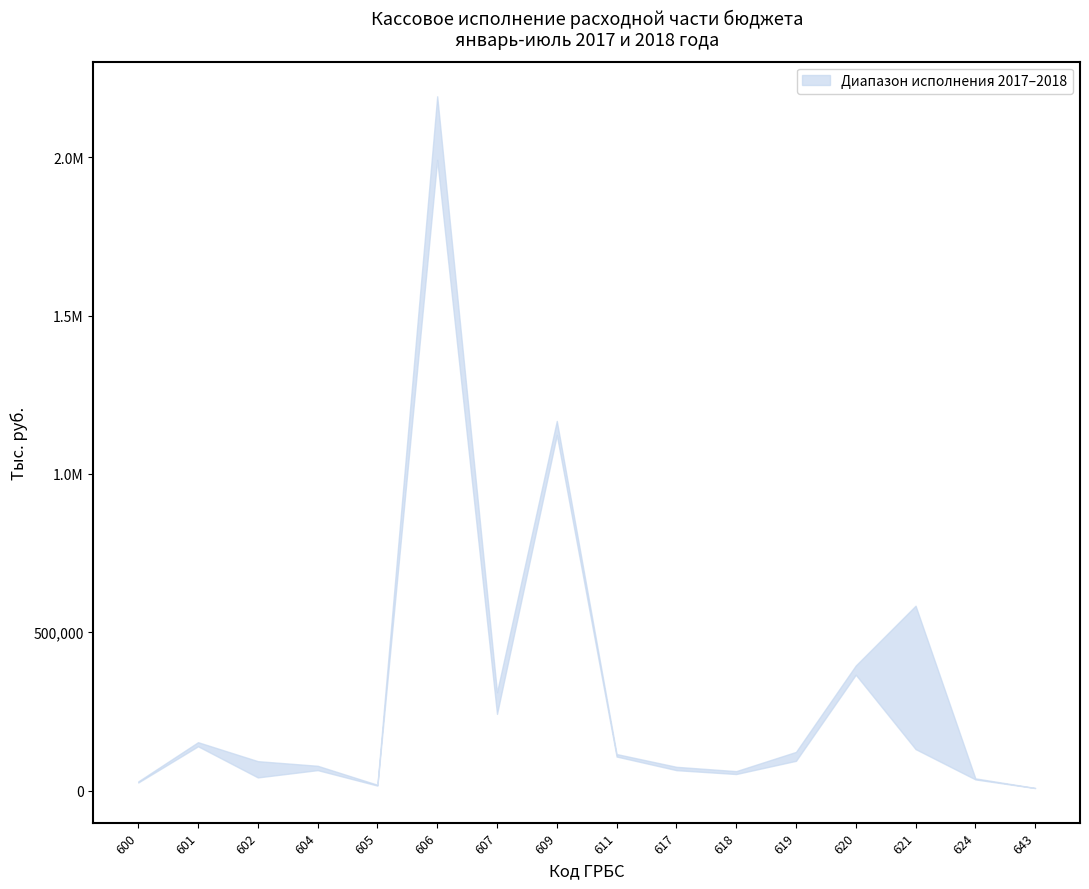

What is the value of the Кассовое исполнение за 2018 год point at the 2nd from the left?

152794